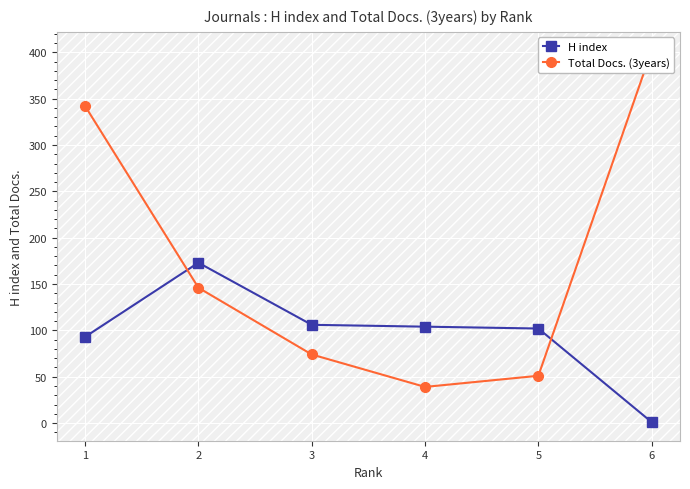

The value of Total Docs. (3years) at 6 is 402. True or false?

True